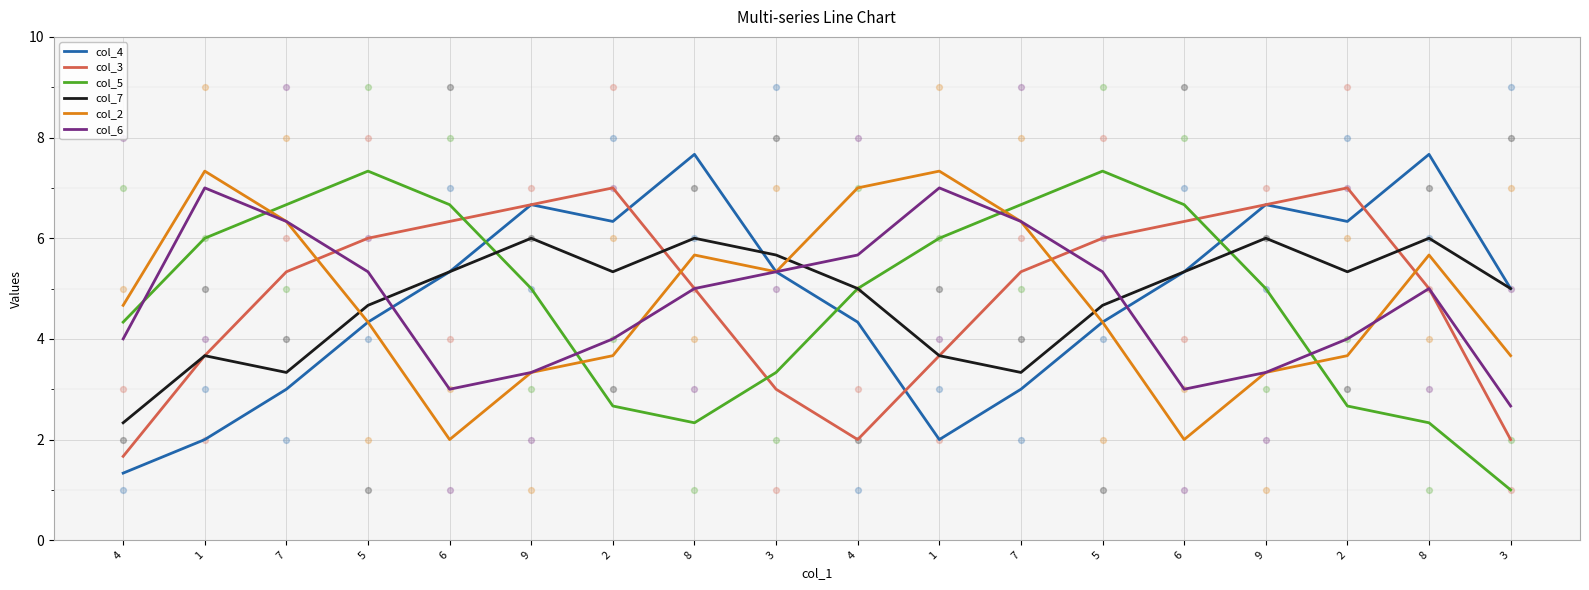

Is the value of col_2 at 3 greater than the value of col_4 at 8?

No